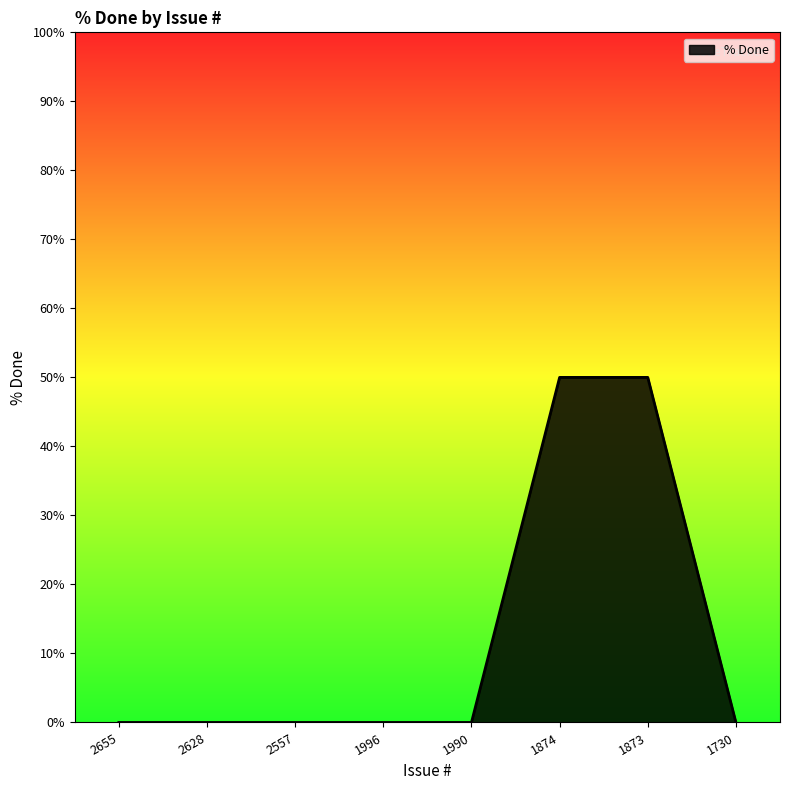

The chart shows a value of -18 at 2557. True or false?

False